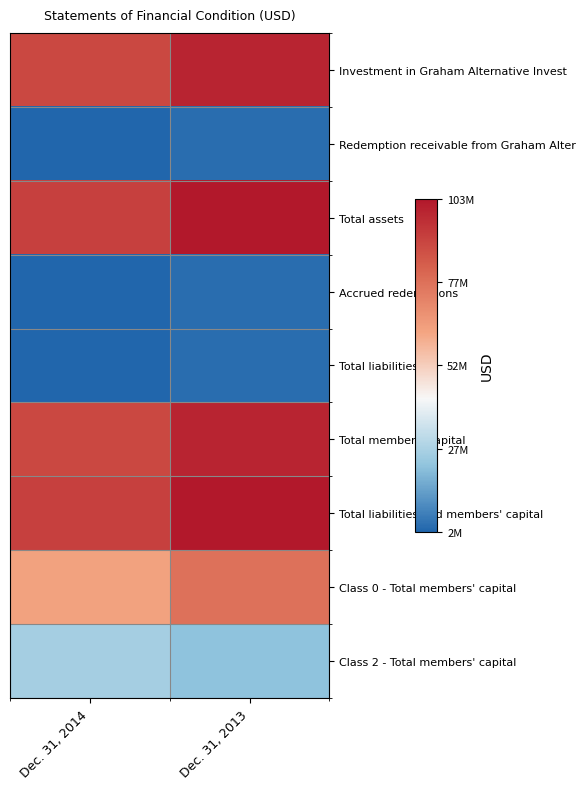

Which series changed the most between Dec. 31, 2014 and Dec. 31, 2013?

Class 0 - Total members' capital